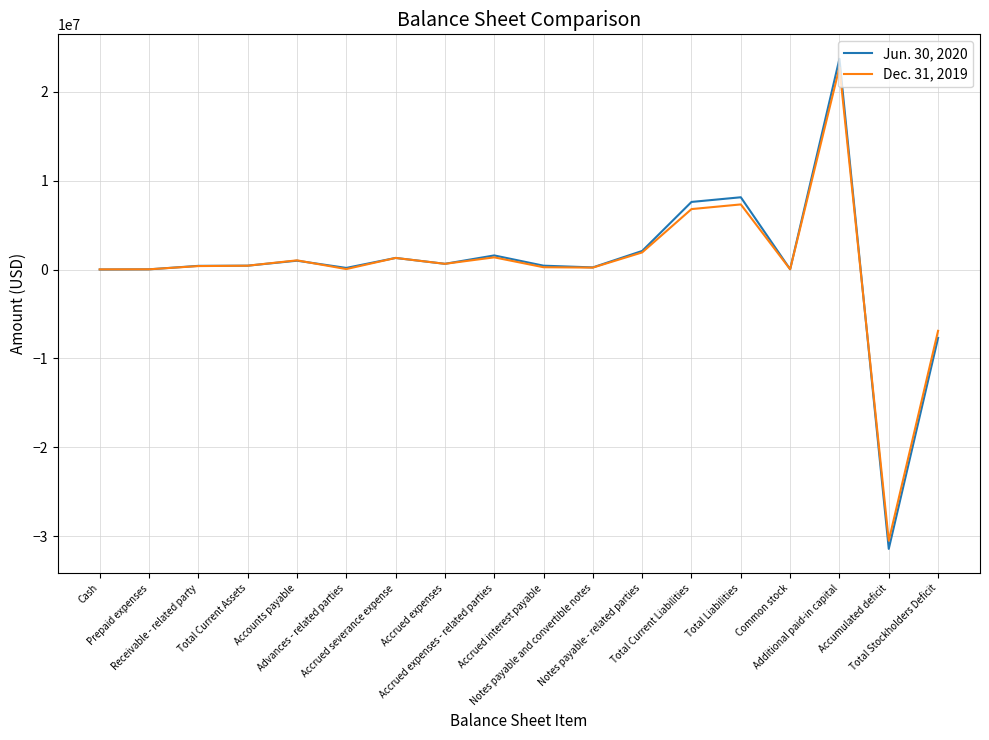

Rank the series by their maximum value, from lowest to highest.

Dec. 31, 2019, Jun. 30, 2020